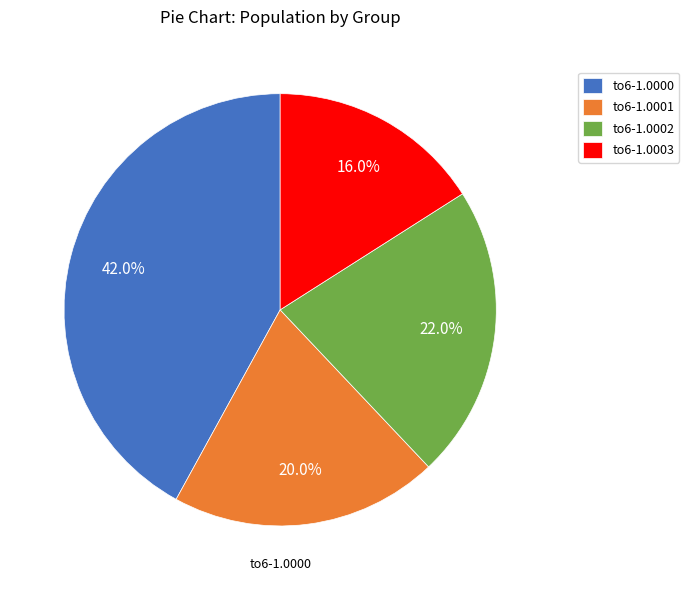

How many slices are in this pie chart?

4